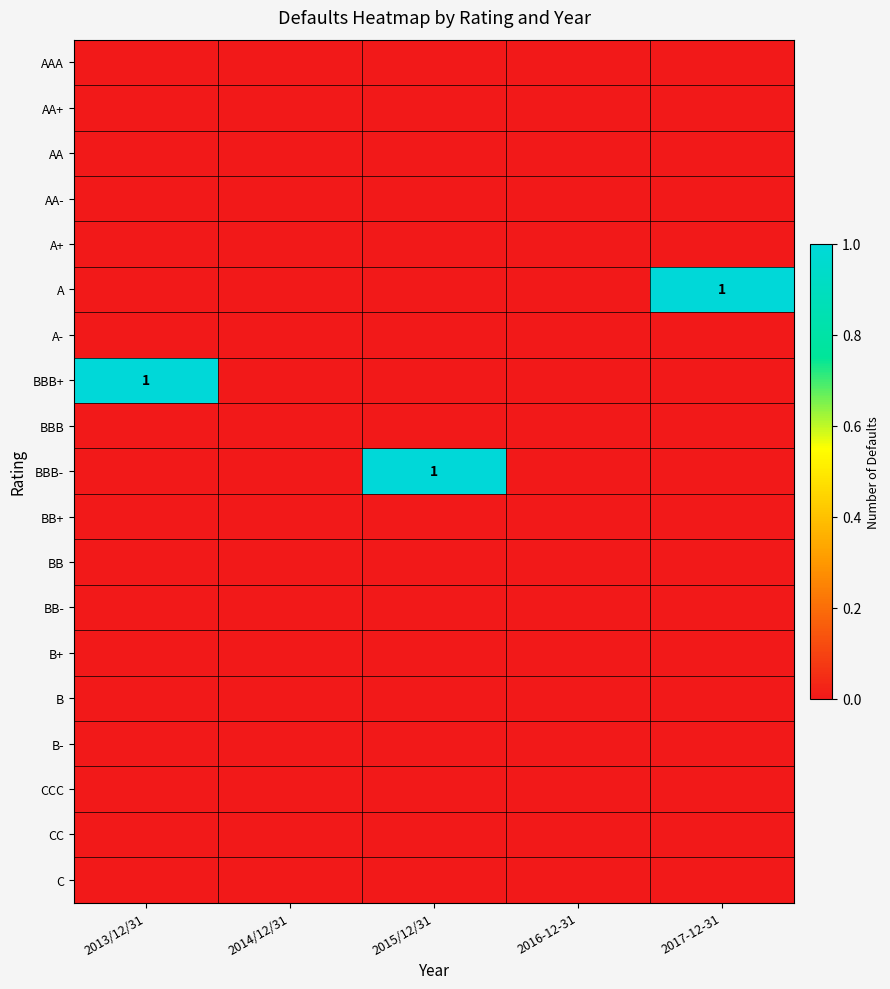

Rank the series by their maximum value, from highest to lowest.

A, BBB+, BBB-, AAA, AA+, AA, AA-, A+, A-, BBB, BB+, BB, BB-, B+, B, B-, CCC, CC, C